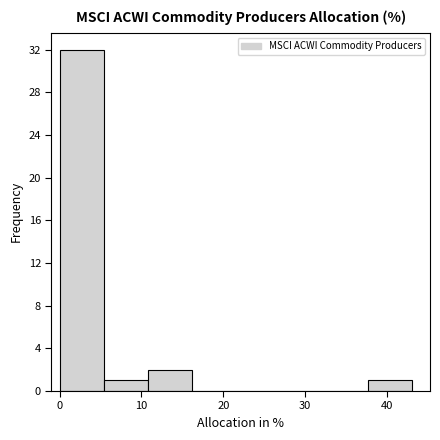

What is the height of the bar covering 11 to 16 on the x-axis? Neither the bar edges nor the heights are printed on the chart, so give them approximately, as read against the axes.

2